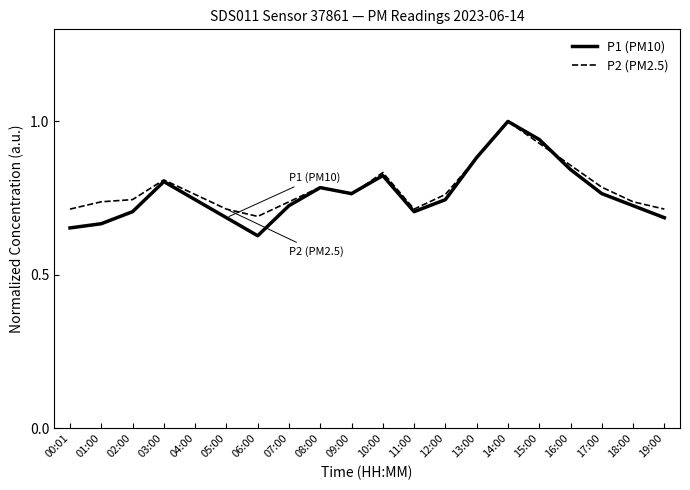

Which series has the largest range (max minus min)?

P1 (PM10)